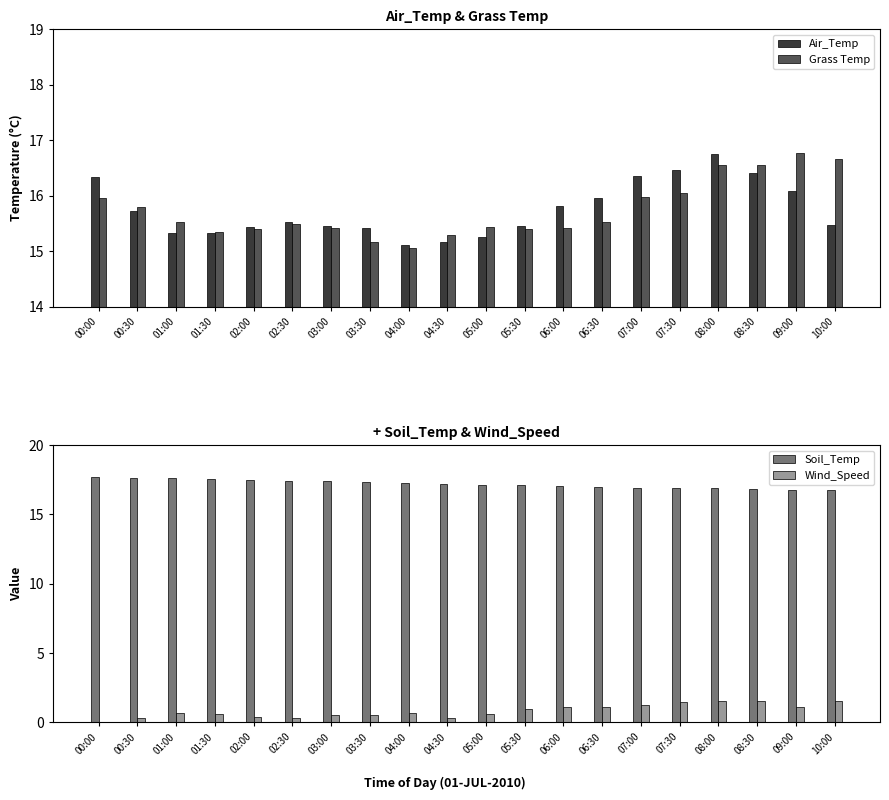

Count the number of data series in this chart.

4